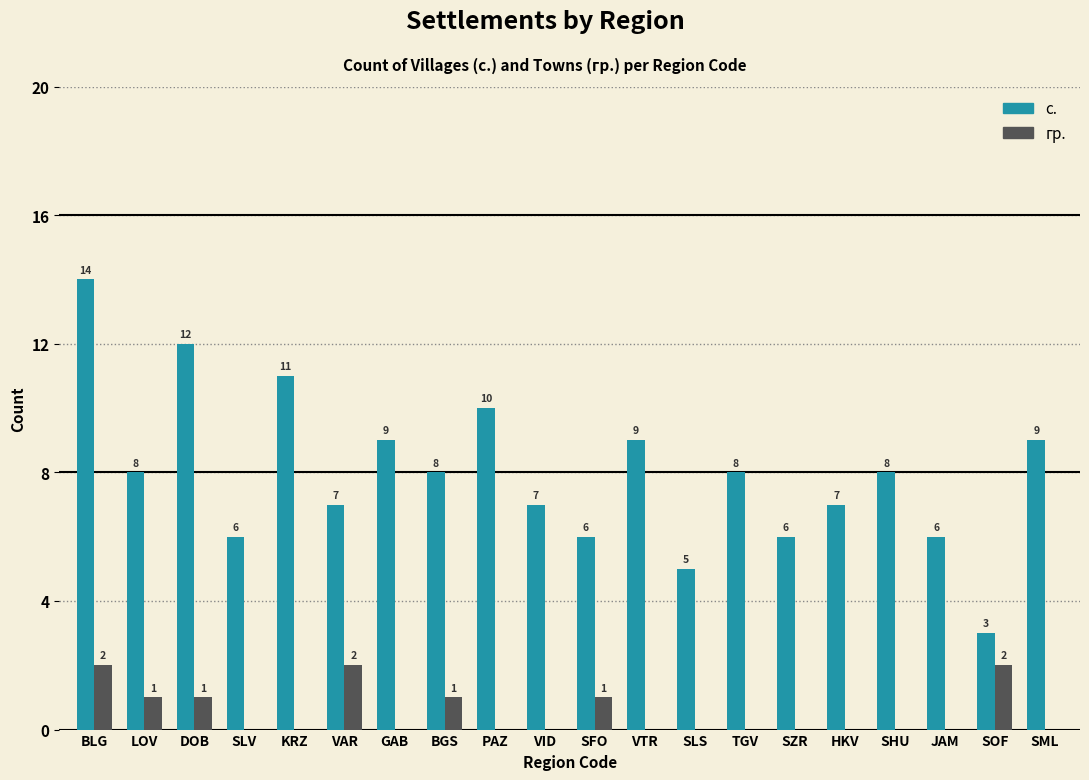

What is the total value across all series at SLS?

5